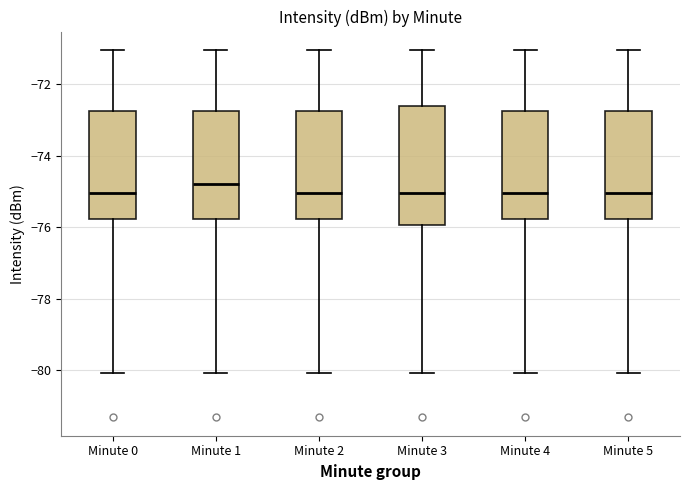

Reading left to right, transcribe this box plot: for each box, give where its median line is, the range the box spans, and where its two whiskers end, as read against the y-axis. The values are not printed on the chart, so give them approximately, as read against the axis.

Minute 0: median -75.0, box -75.8 to -72.8, whiskers -80.0 to -71.0
Minute 1: median -74.8, box -75.8 to -72.8, whiskers -80.0 to -71.0
Minute 2: median -75.0, box -75.8 to -72.8, whiskers -80.0 to -71.0
Minute 3: median -75.0, box -76.0 to -72.6, whiskers -80.0 to -71.0
Minute 4: median -75.0, box -75.8 to -72.8, whiskers -80.0 to -71.0
Minute 5: median -75.0, box -75.8 to -72.8, whiskers -80.0 to -71.0